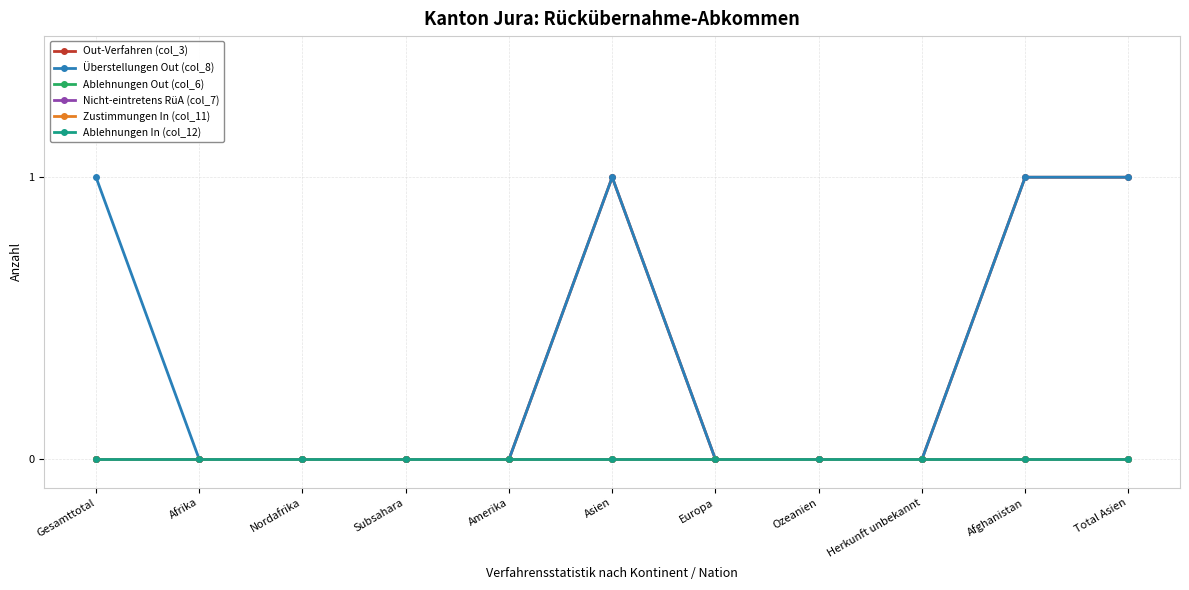

What is the difference between the highest and lowest values at Gesamttotal?

1